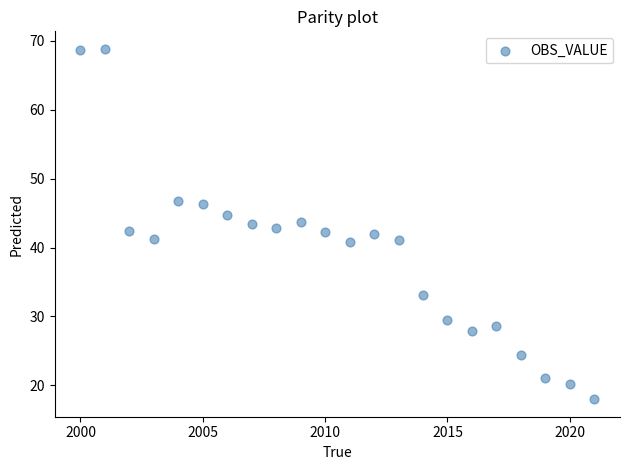

What is the range of Y values (max minus min)?

50.9